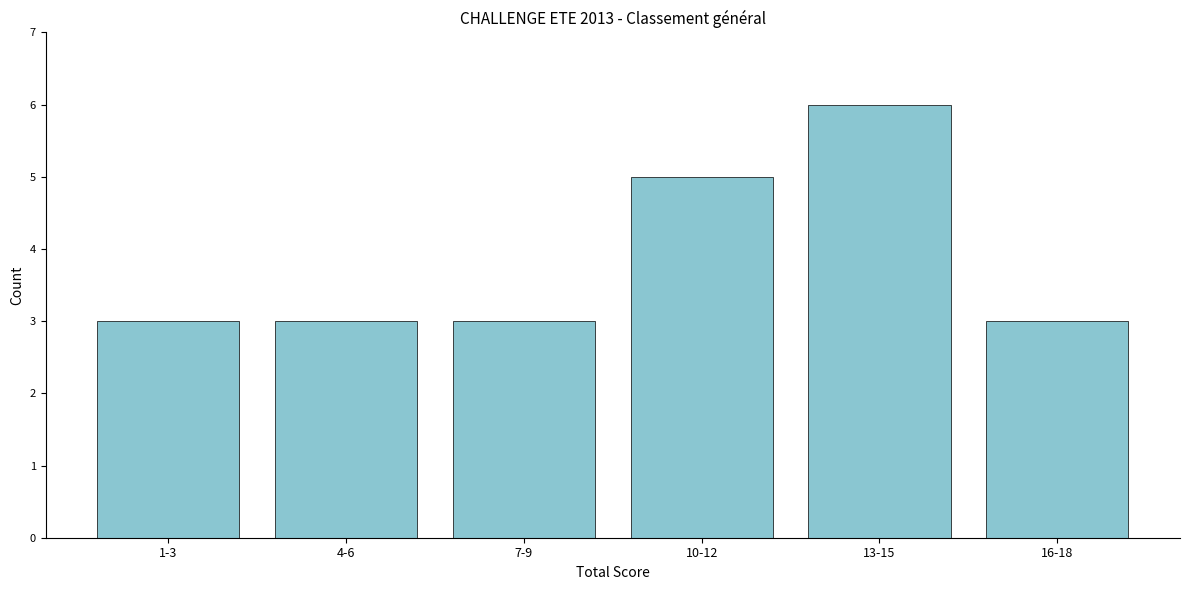

Reading right to left, list all the values displayed in this chart.

16-18=3	13-15=6	10-12=5	7-9=3	4-6=3	1-3=3